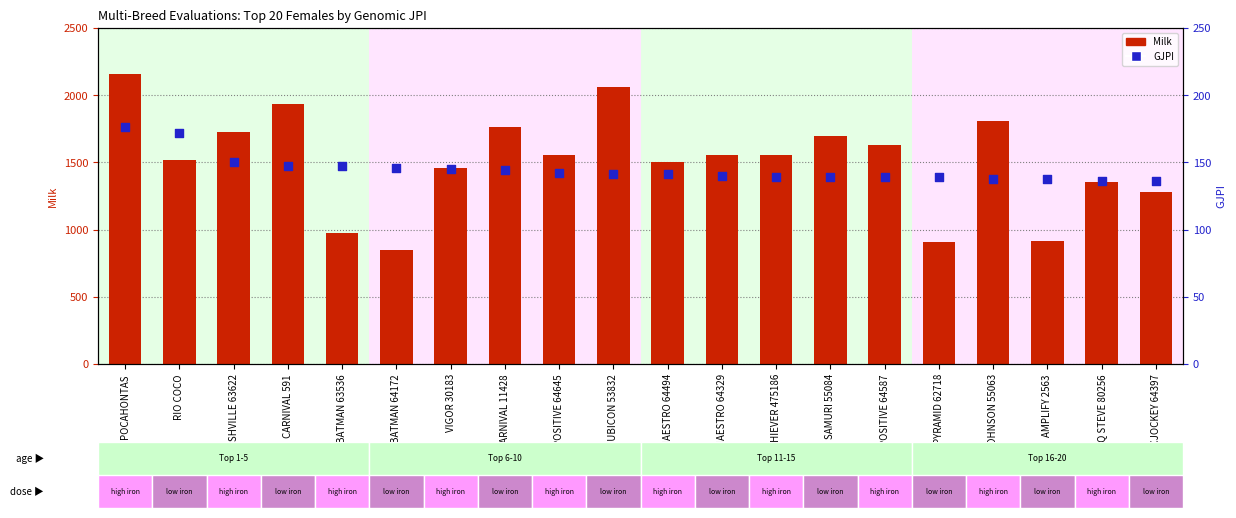

Which series has the widest spread of Y values?

Milk